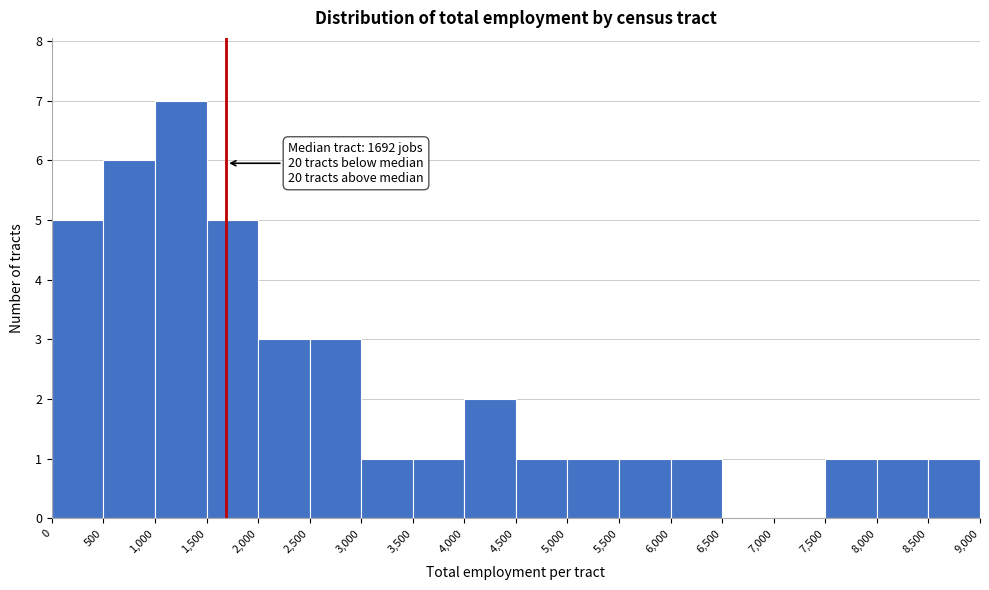

Which range on the x-axis has the tallest bar?

1,000 to 1,500